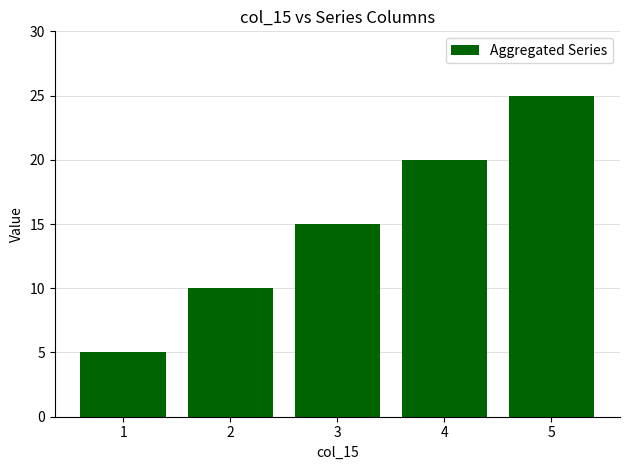

Between 1 and 2, which is larger?

2